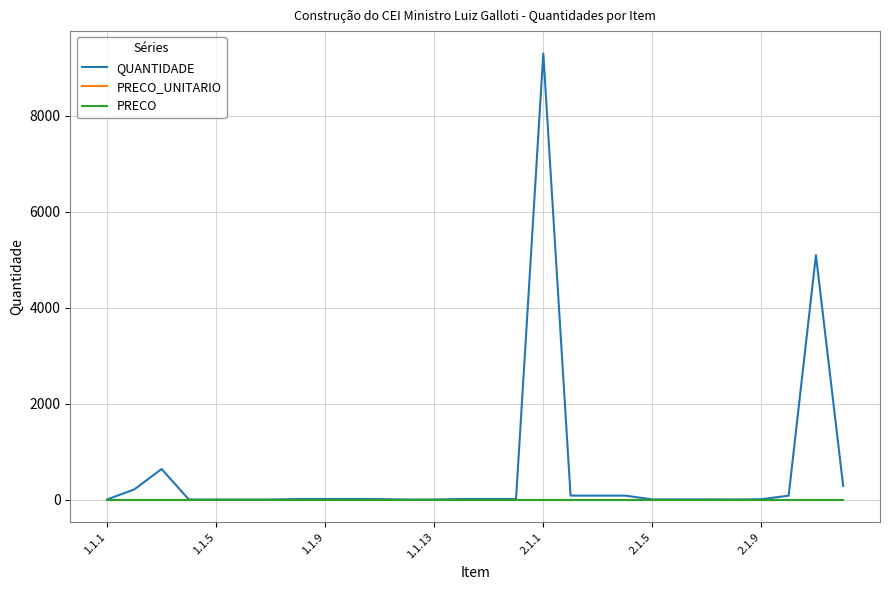

True or false: QUANTIDADE and PRECO intersect in this chart.

False